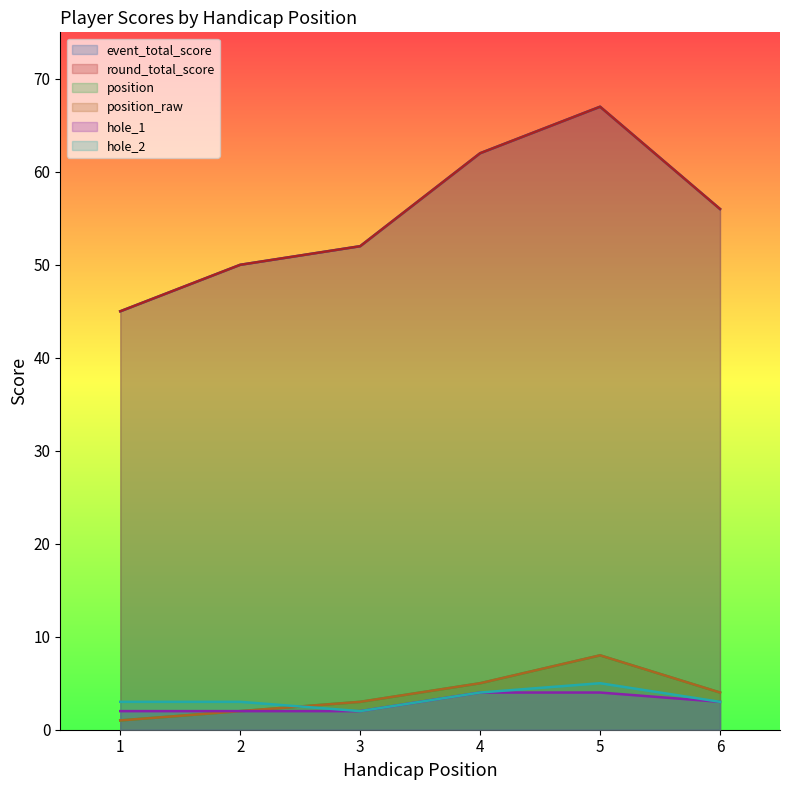

List the labels in order of hole_2 value, smallest first.

3, 1, 2, 6, 4, 5